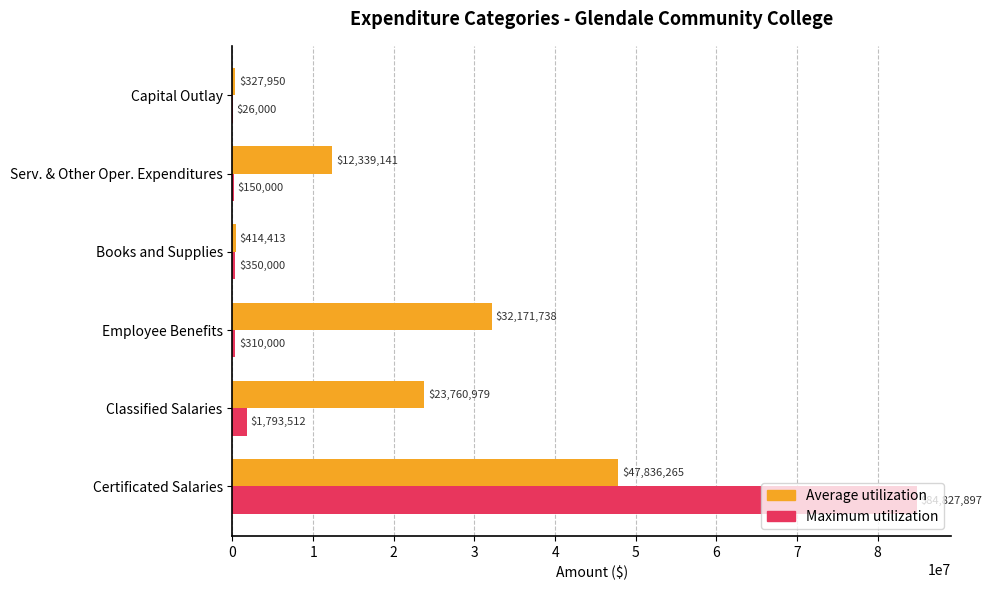

Which category has the highest value in the Maximum utilization series?

Certificated Salaries